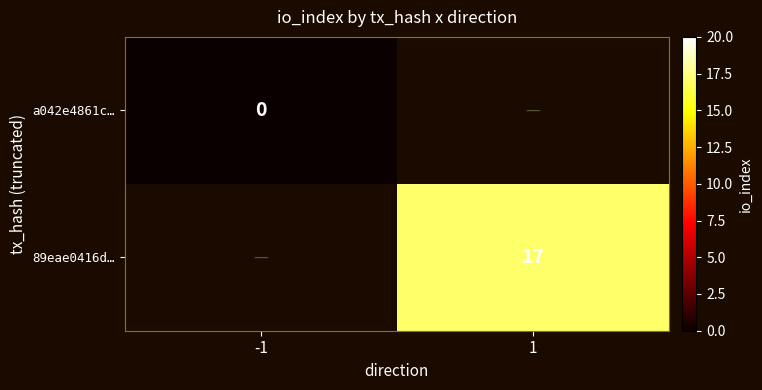

What is the maximum value shown in the chart?

17.0